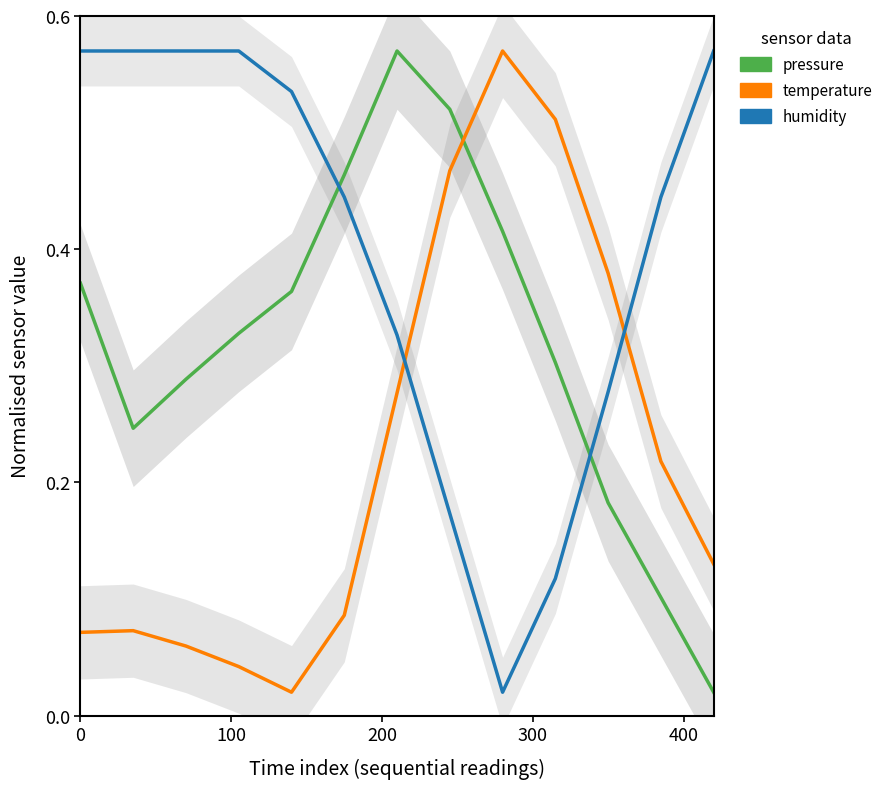

What are all the series names shown in the legend?

pressure, temperature, humidity